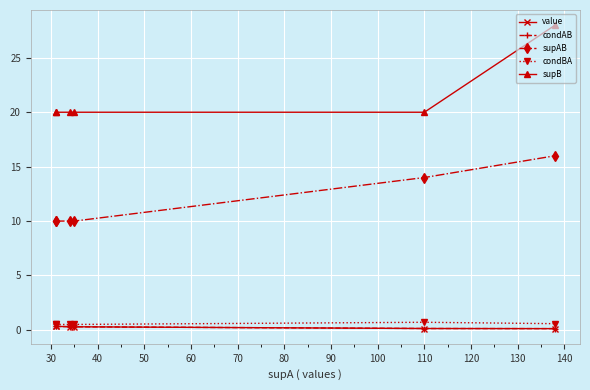

What is the maximum value shown in the chart?

28.0